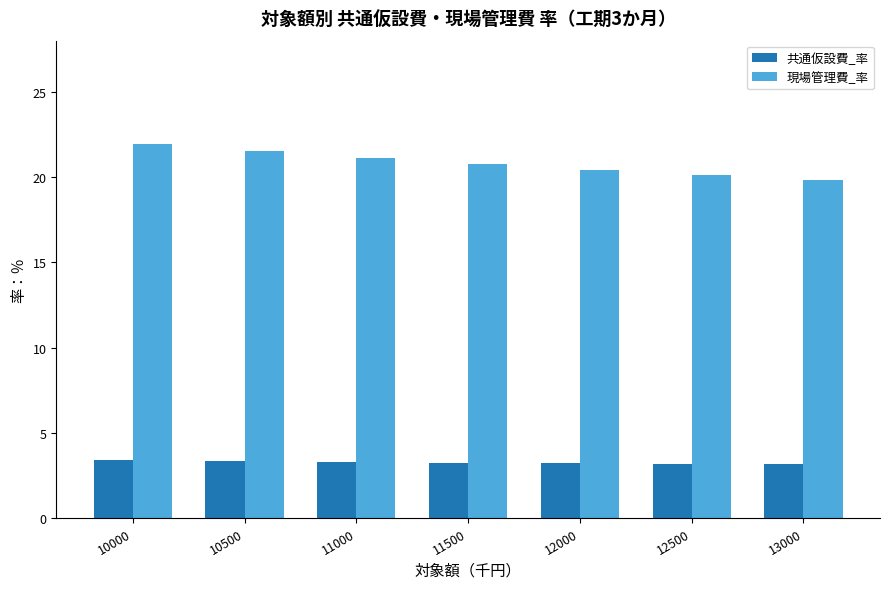

What value does the 共通仮設費_率 series have at 13000?

3.1